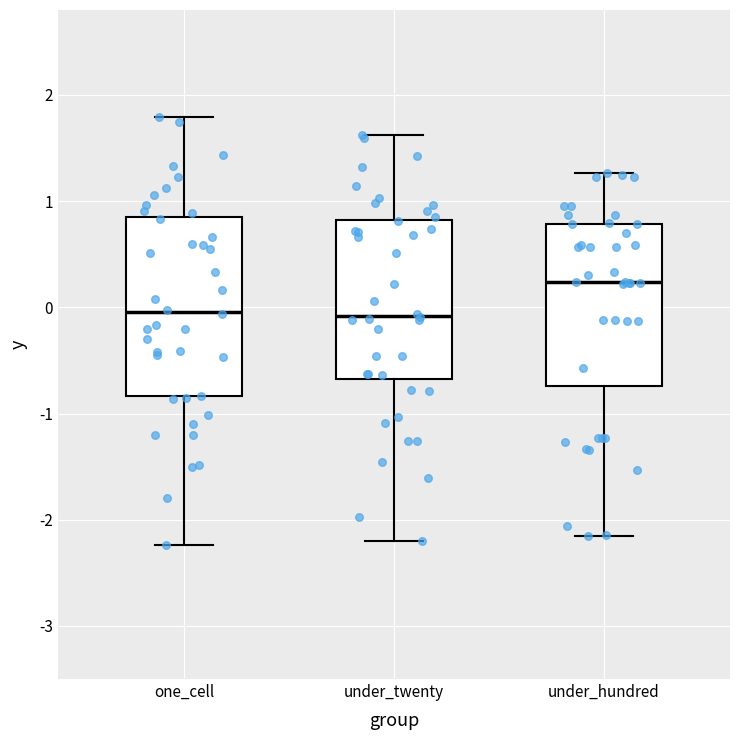

Where is the upper edge of the box for one_cell on the y-axis? The values are not printed on the chart, so give them approximately, as read against the axis.

0.9